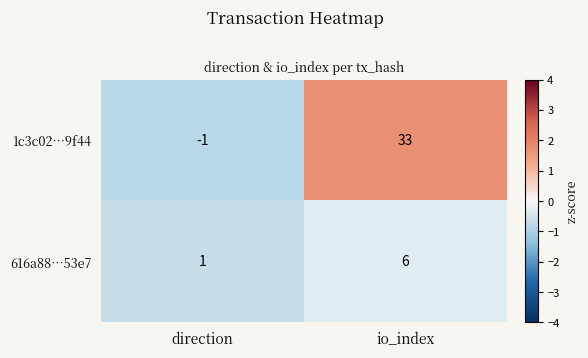

Rank the series by their average value, from lowest to highest.

616a88…53e7, 1c3c02…9f44